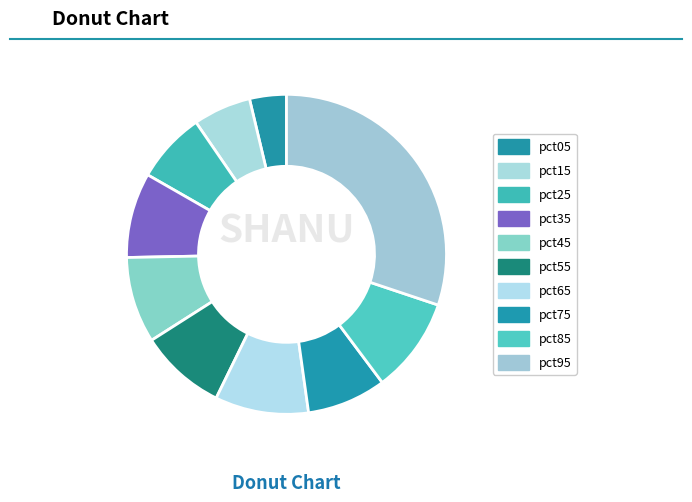

How many segments does this pie chart have?

10